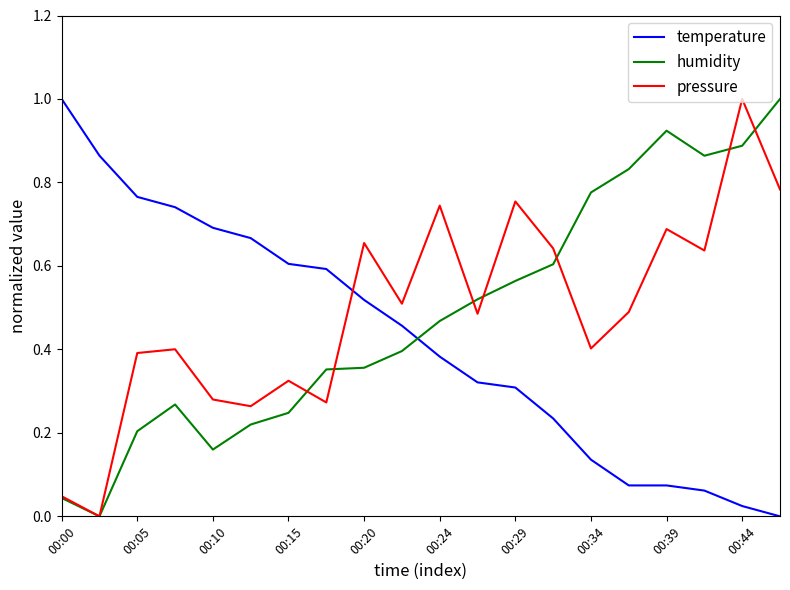

True or false: humidity and temperature cross at least once.

True